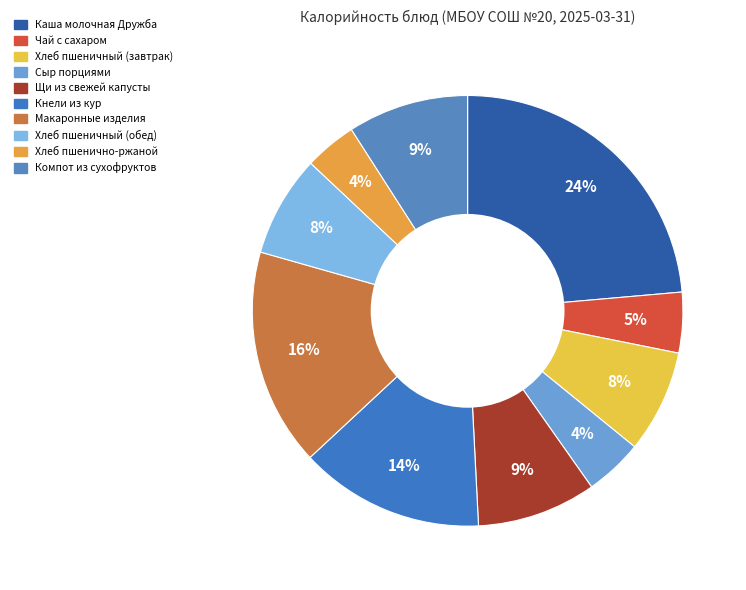

Which category has the biggest portion of the pie?

Каша молочная Дружба